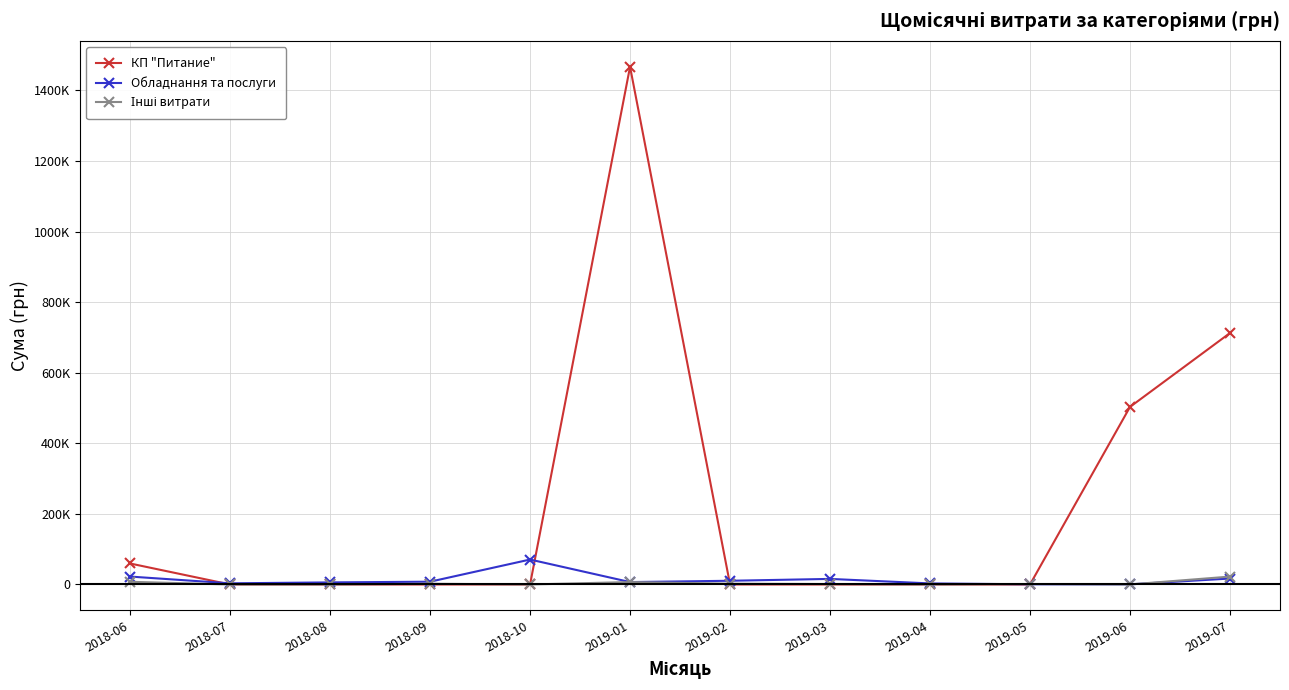

Does the chart have visible grid lines?

Yes